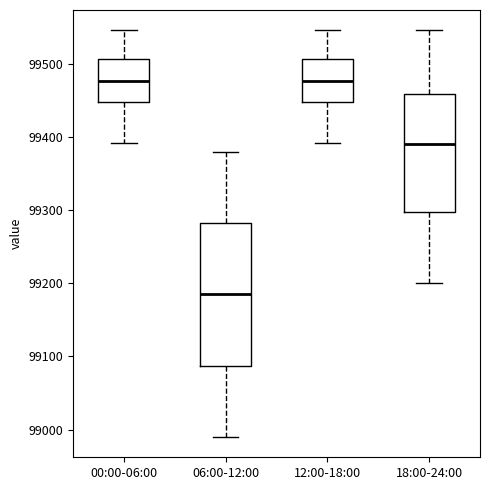

Which box is the tallest, from its lower edge to its upper edge?

06:00-12:00